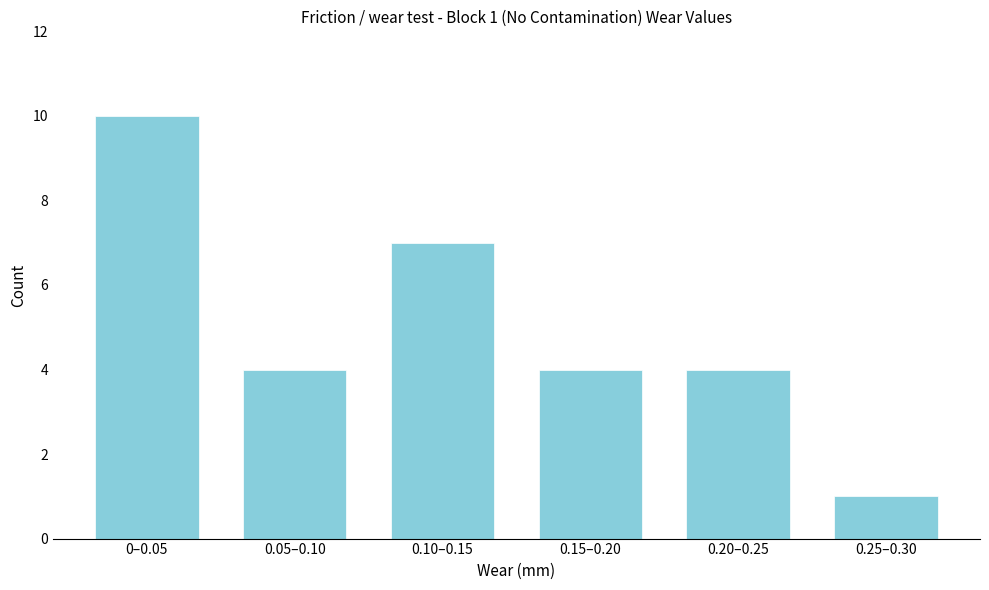

Reading left to right, list all the values displayed in this chart.

10	4	7	4	4	1